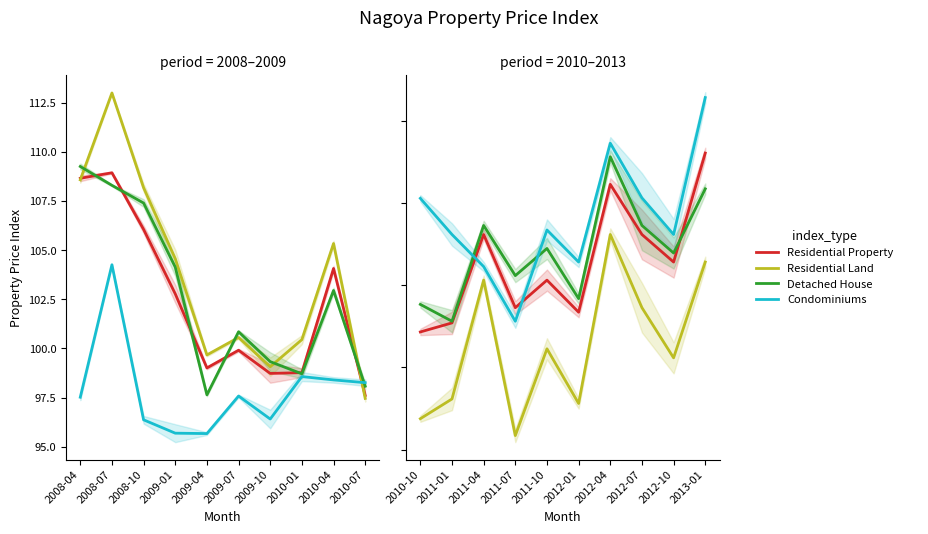

At how many categories does at least one series exceed 99?

10